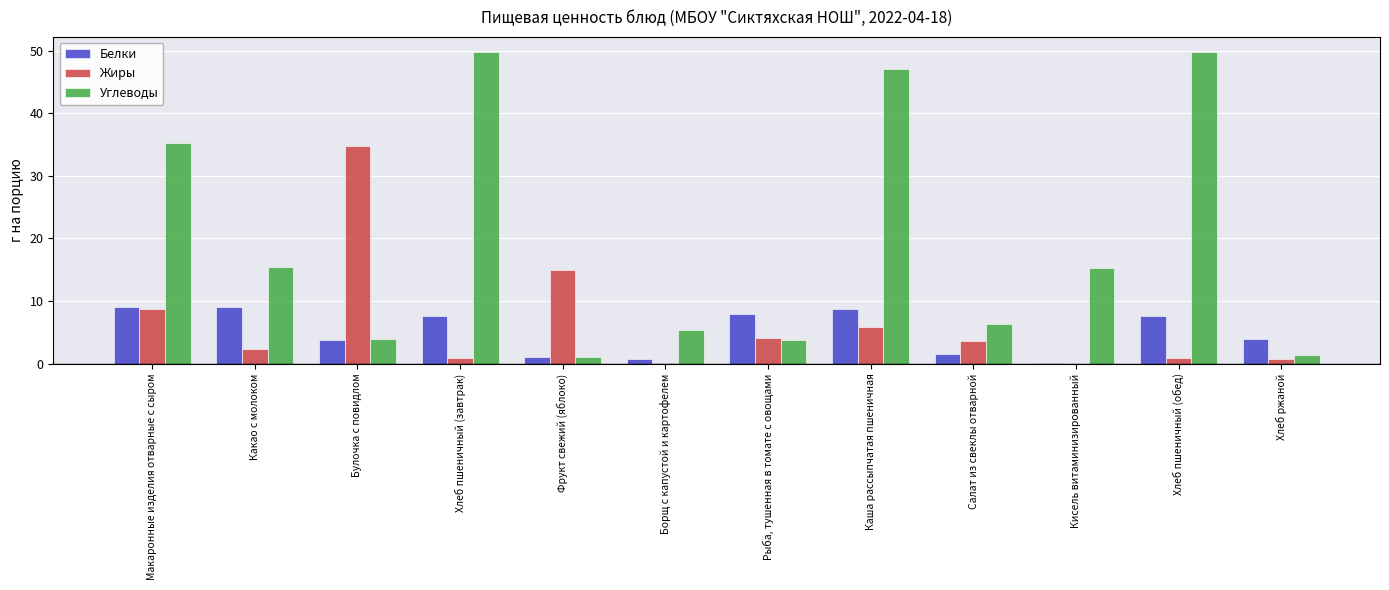

Is it true that Углеводы equals 15.3 at Кисель витаминизированный?

True